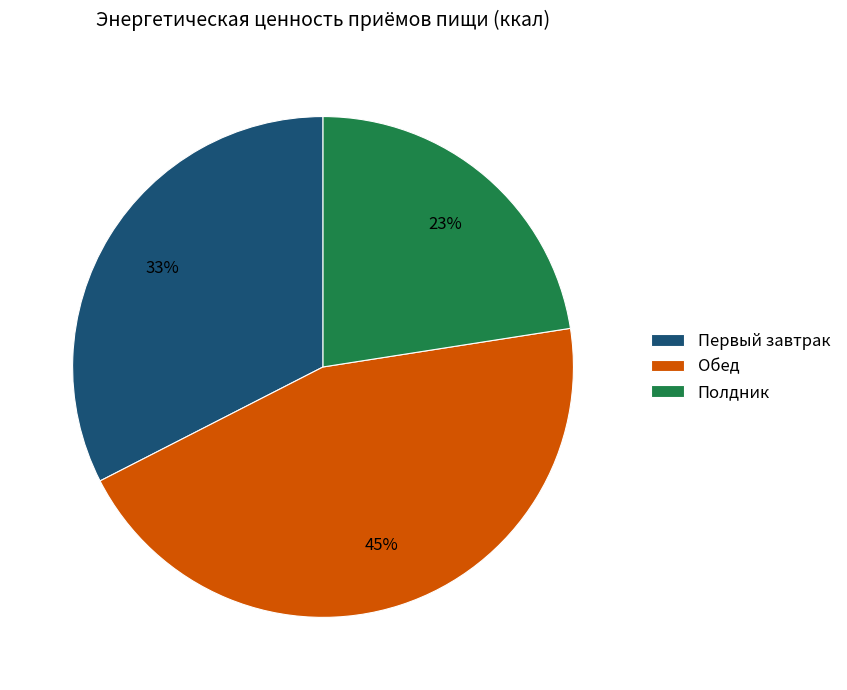

To the nearest percent, what portion does Обед represent?

45%